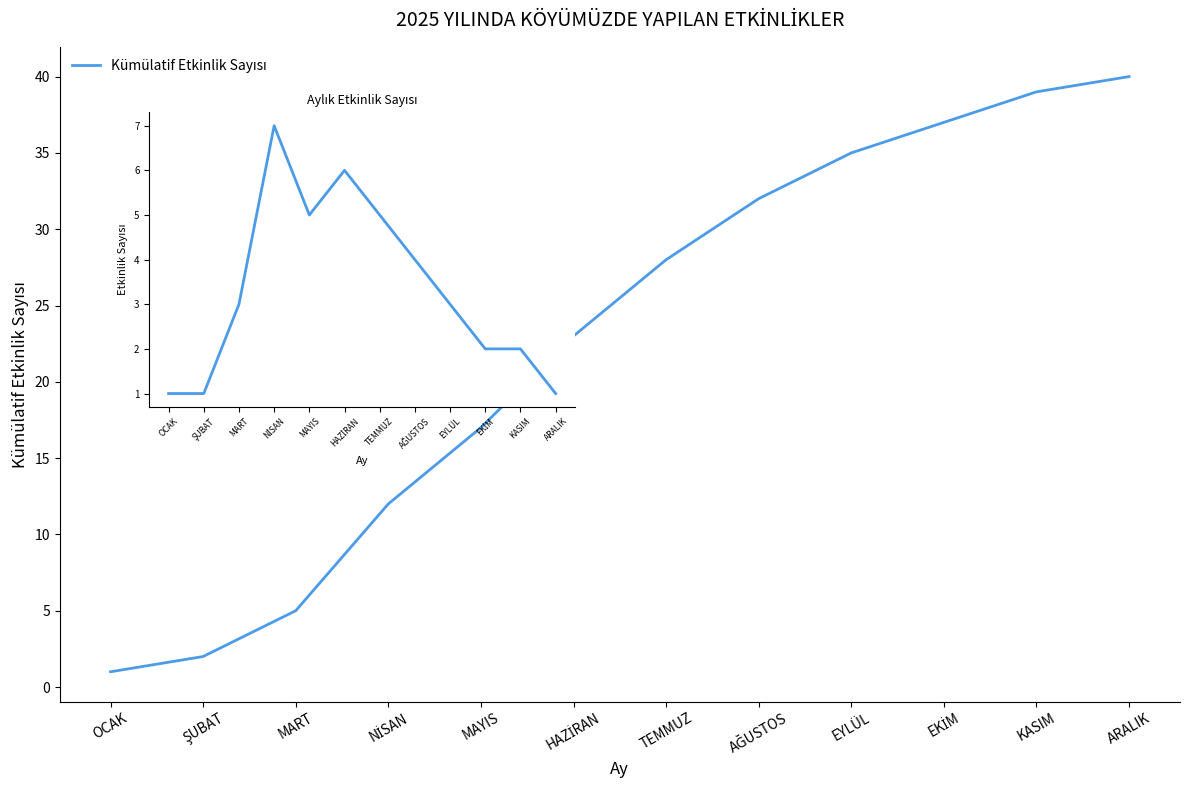

What is the maximum value shown in the chart?

40